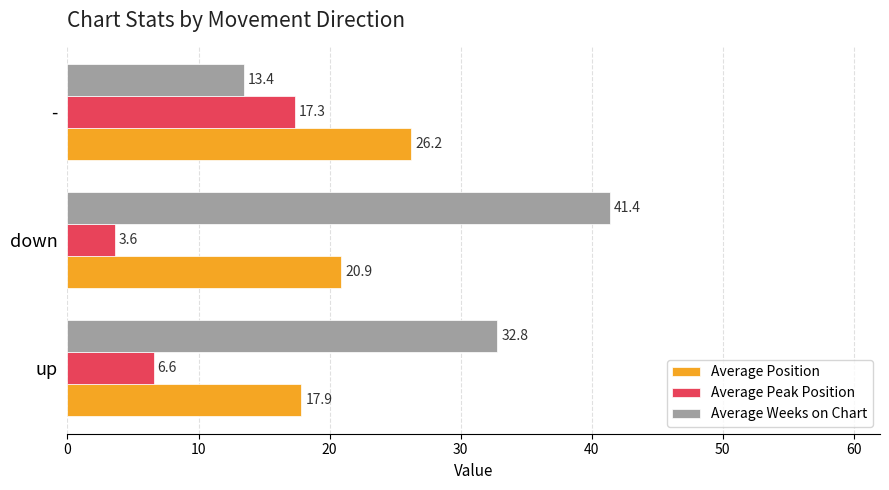

The Average Peak Position series shows 17.3 at -. True or false?

True